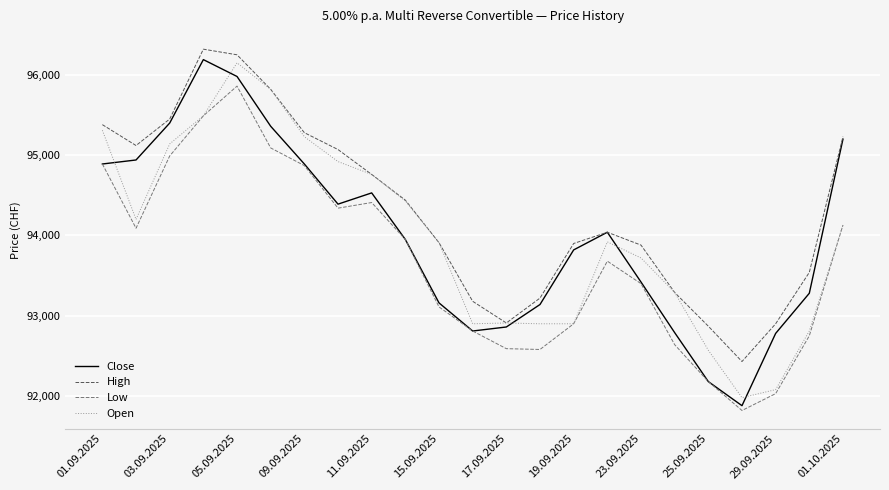

What is the highest value of the Open series?

96150